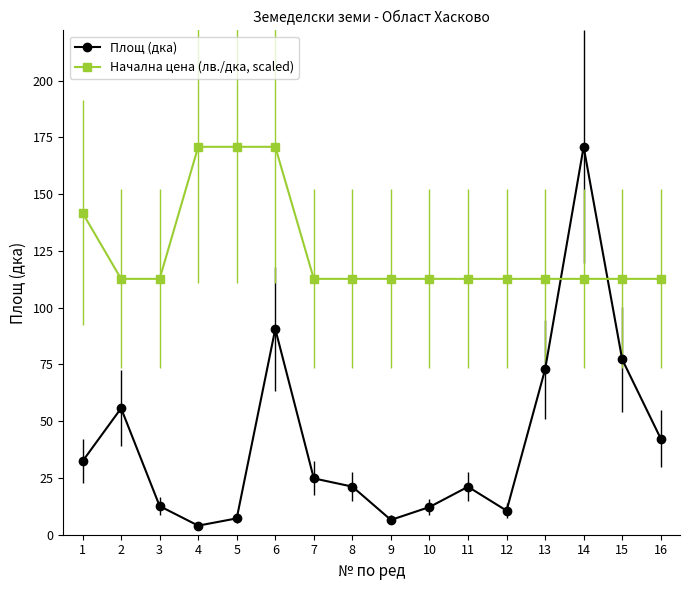

True or false: Площ (дка) has a value of 24.8 at 7.

True